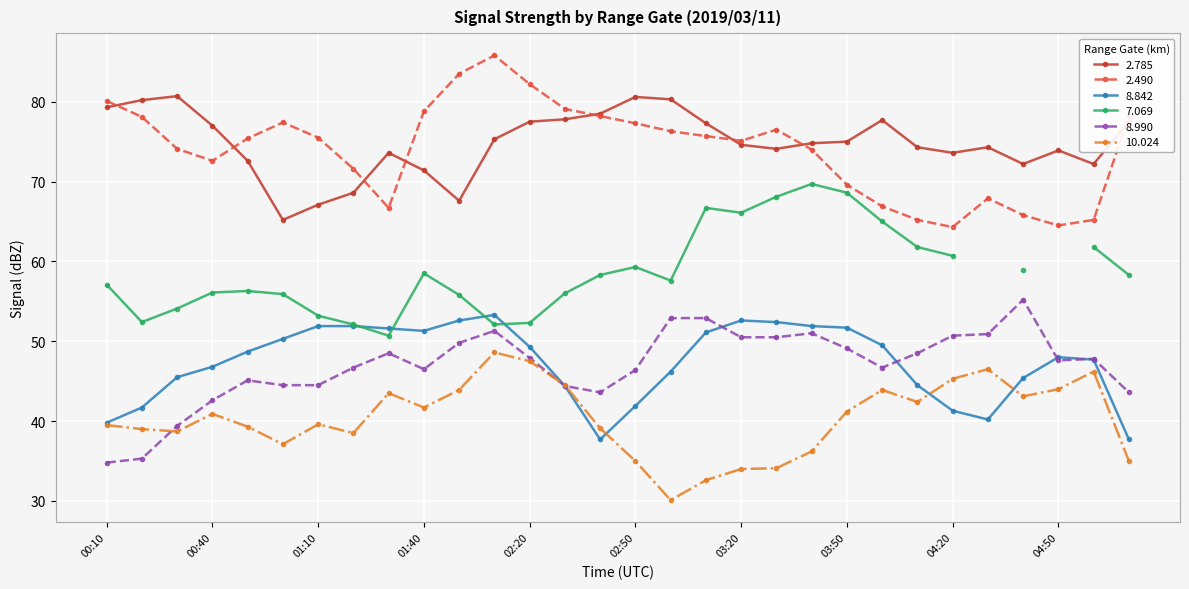

What value does the 2.785 series have at 03:20?

74.6